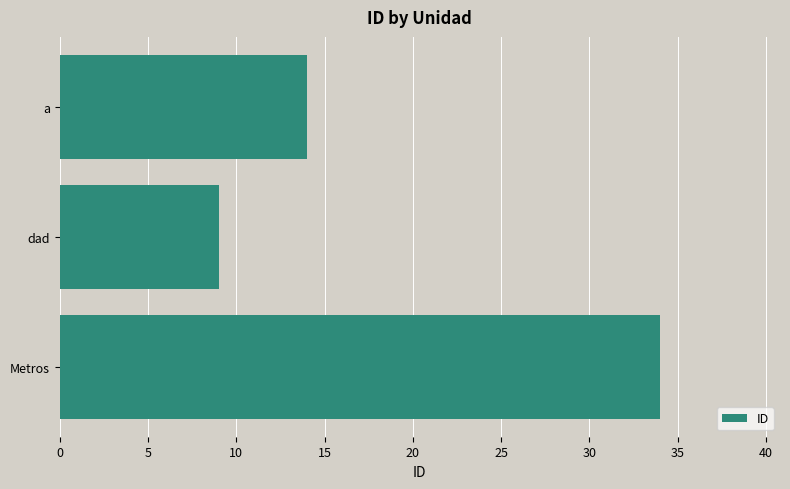

The chart shows a value of 52 at Metros. True or false?

False